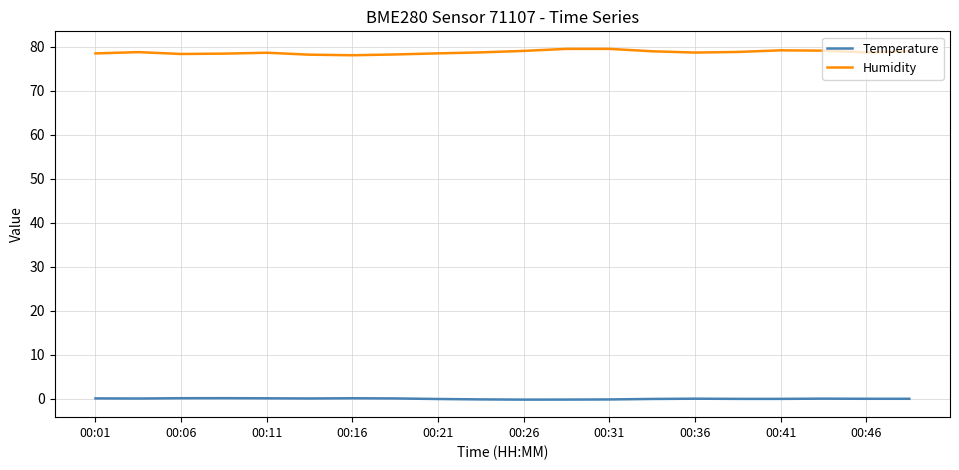

Which series has the largest range (max minus min)?

Humidity